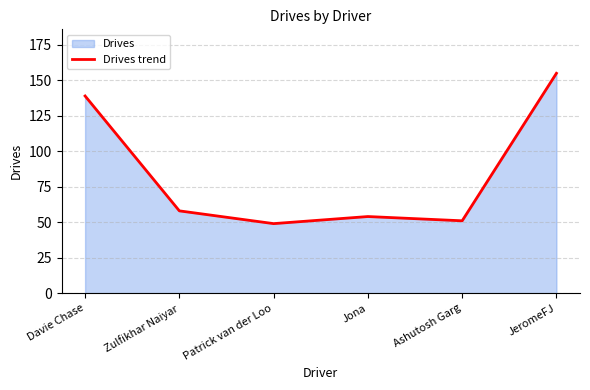

Count the number of values greater than 58.

2